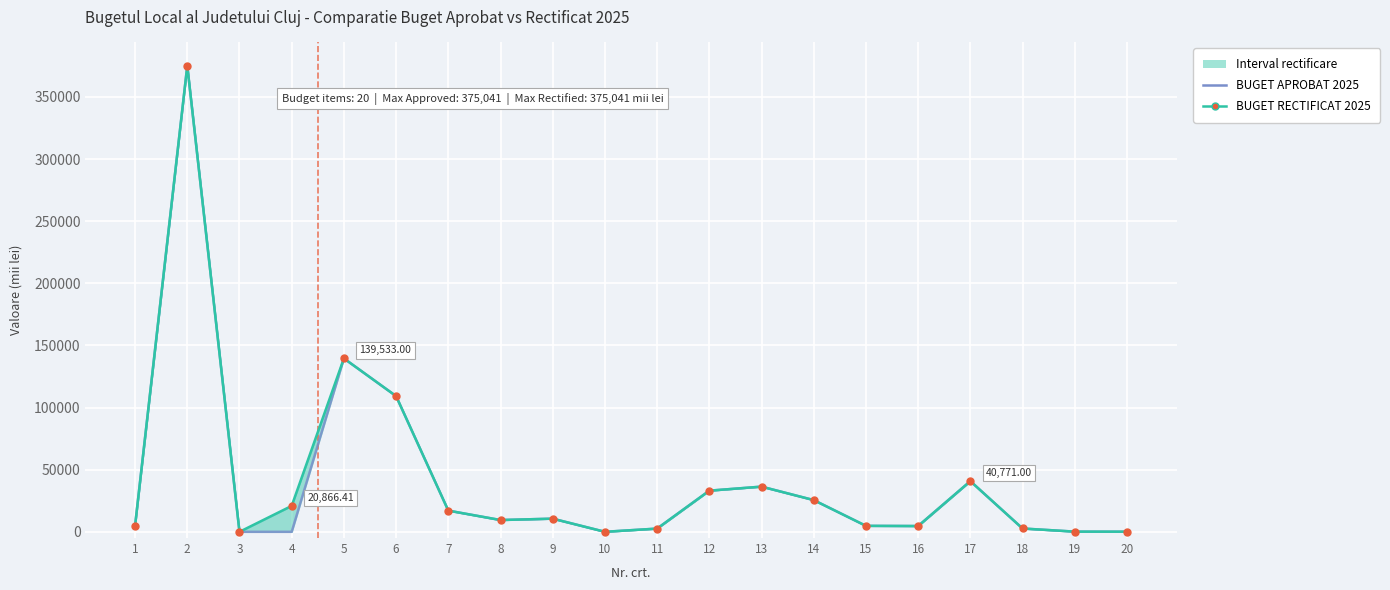

At how many categories does at least one series exceed 266361?

1